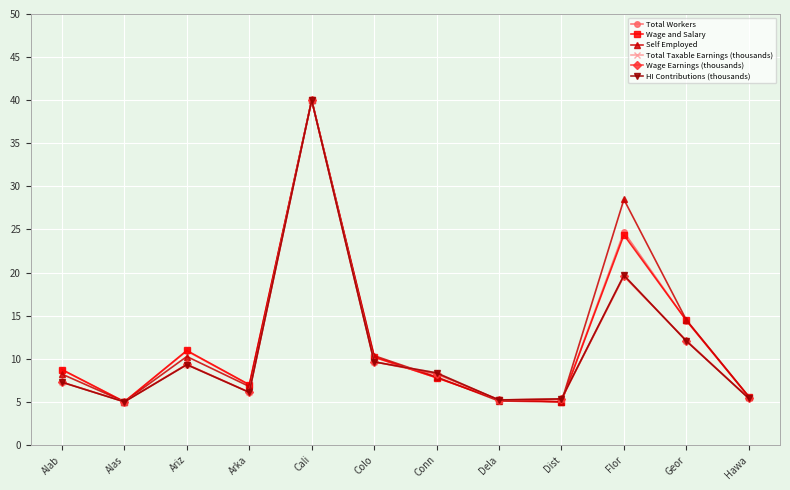

Does the chart have visible grid lines?

Yes